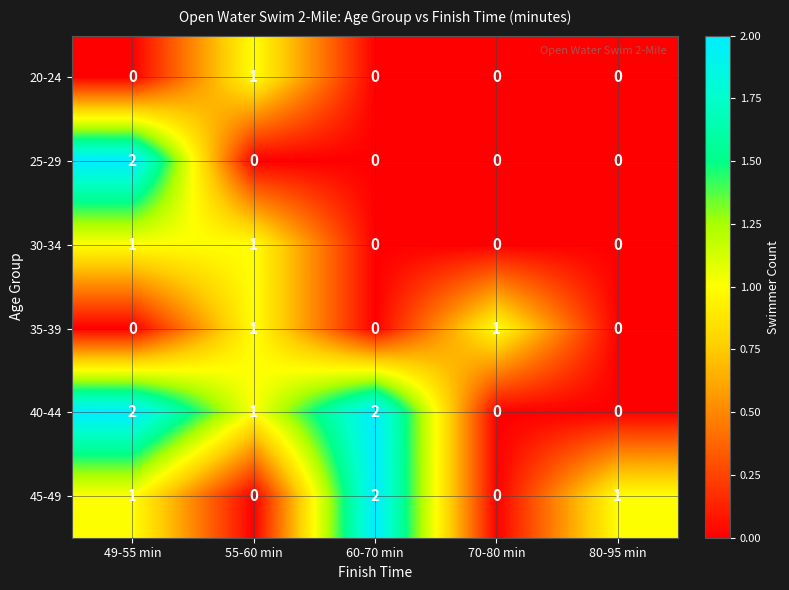

At which label does 25-29 reach its peak?

49-55 min